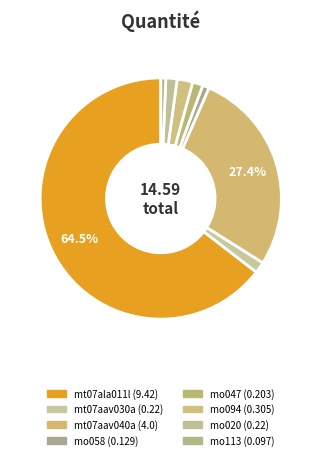

How many segments does this pie chart have?

8